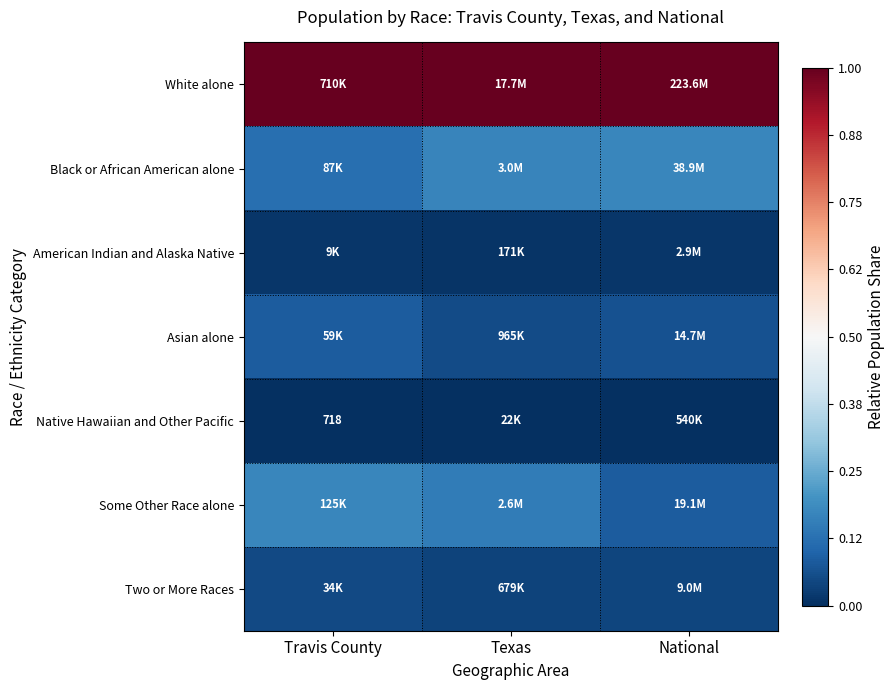

Between National and Travis County, which is larger?

National